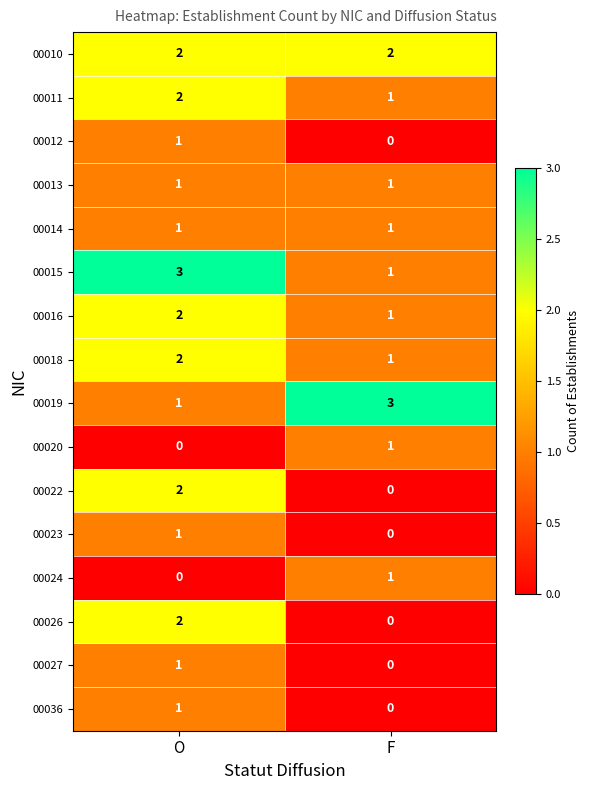

Rank the categories by 00018 value from highest to lowest.

O, F